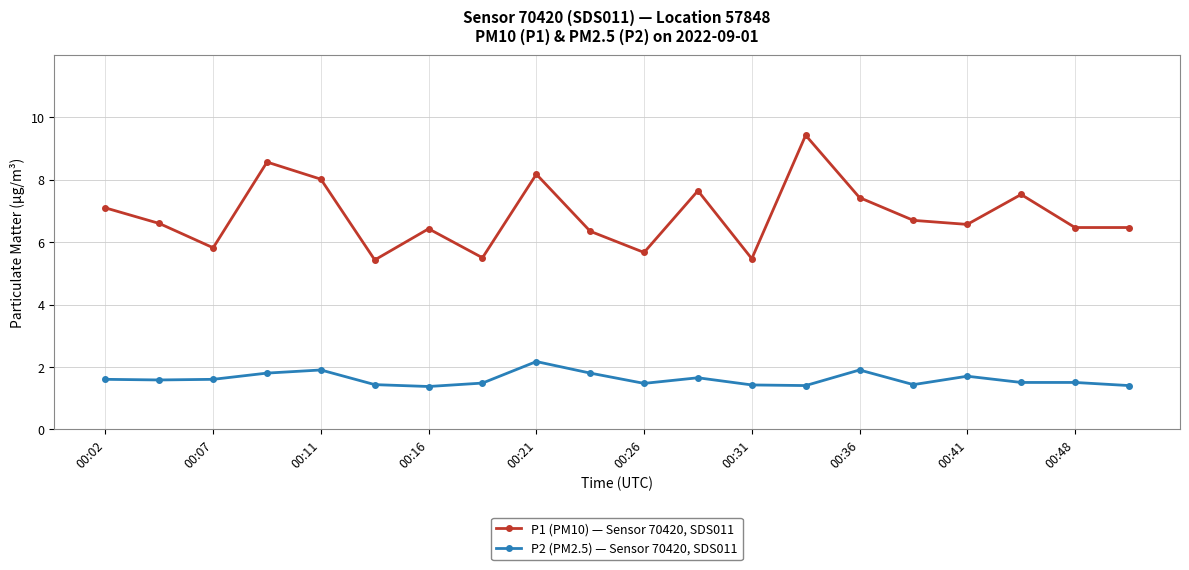

In P1 (PM10) — Sensor 70420, SDS011, how many points are higher than both neighbors (excluding endpoints)?

6